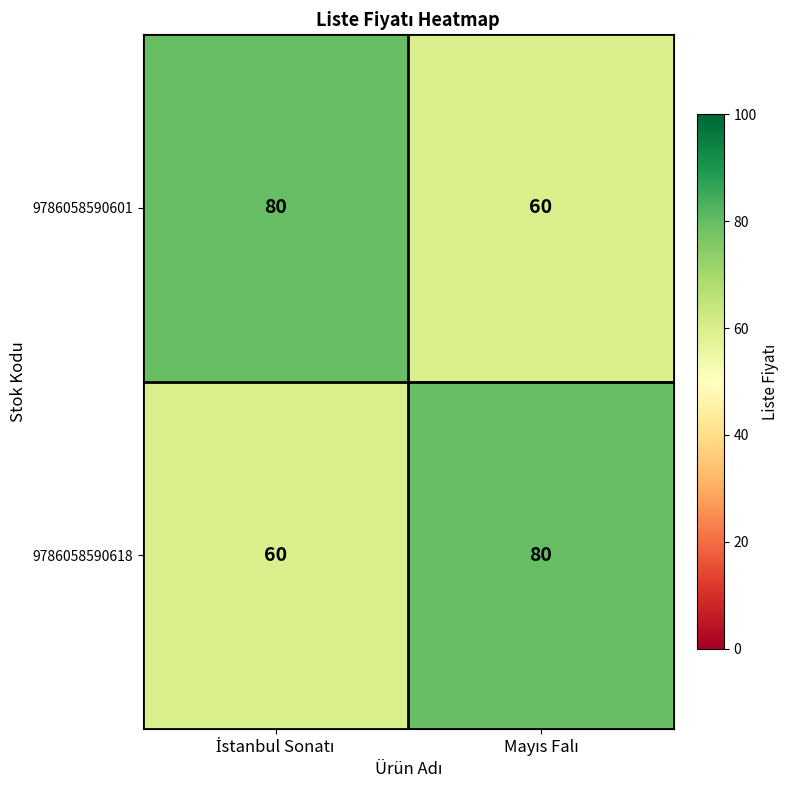

What is the difference between the maximum and minimum values in the 9786058590618 series?

20